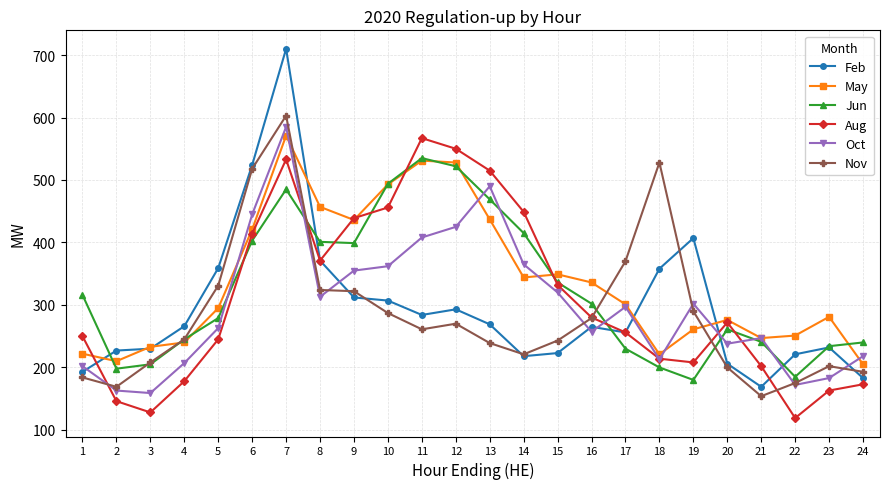

How many values in the Feb series are below 266?

12